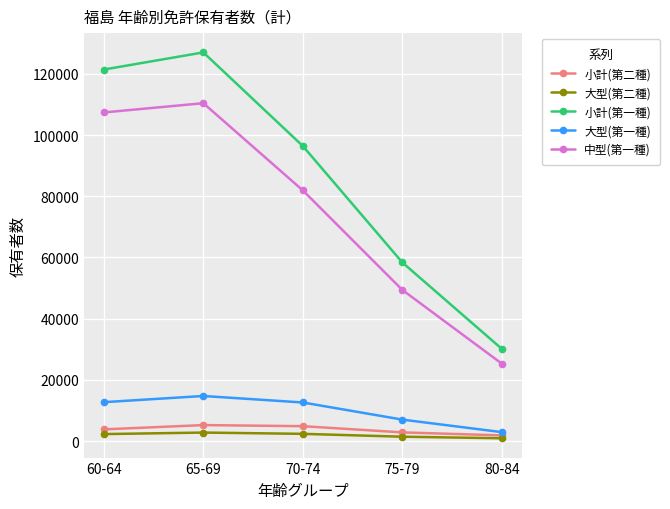

How many interior local peaks does the 中型(第一種) series have?

1